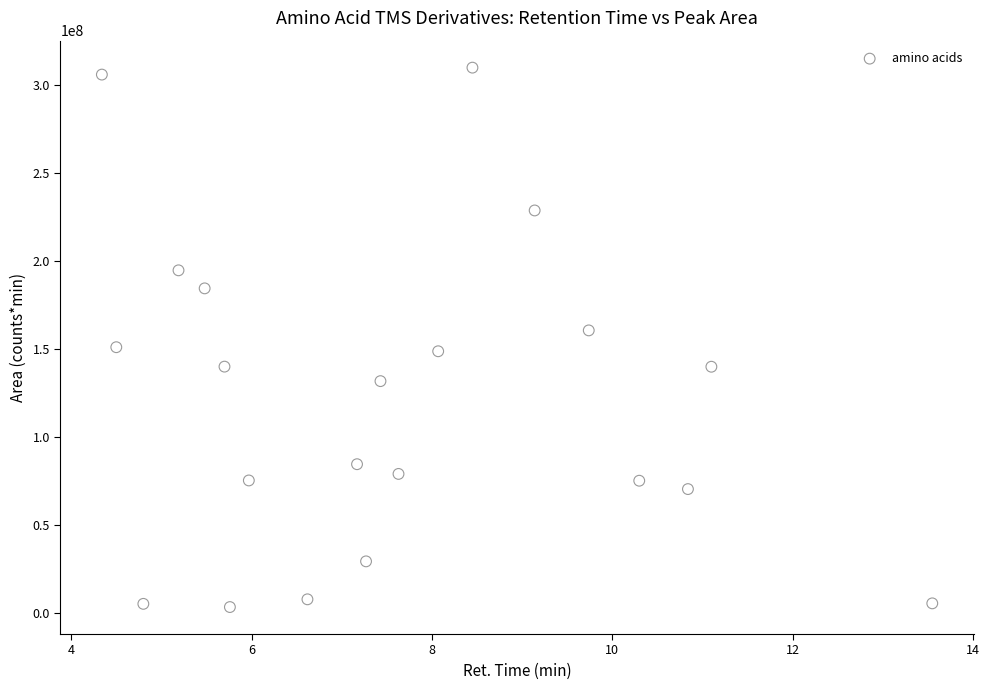

What is the range of Y values (max minus min)?

306350315